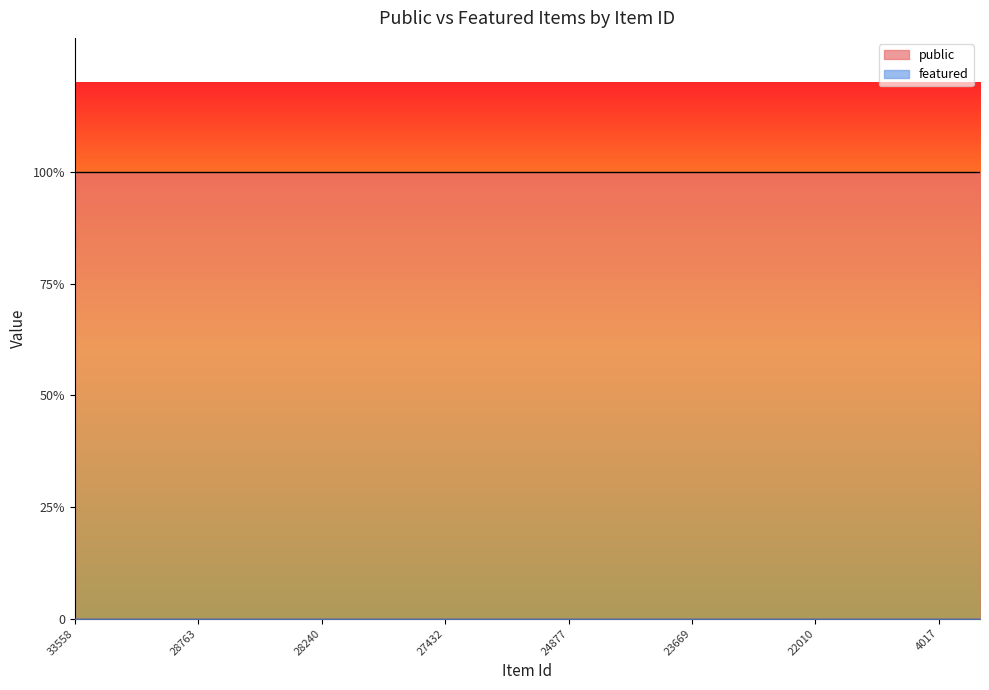

Which series has the largest total across all categories?

public